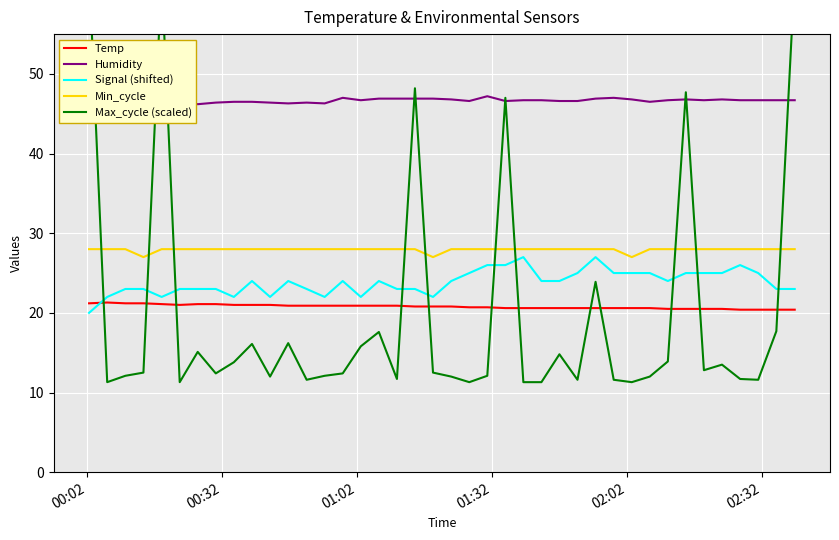

What is the sum of all Temp values?

831.3